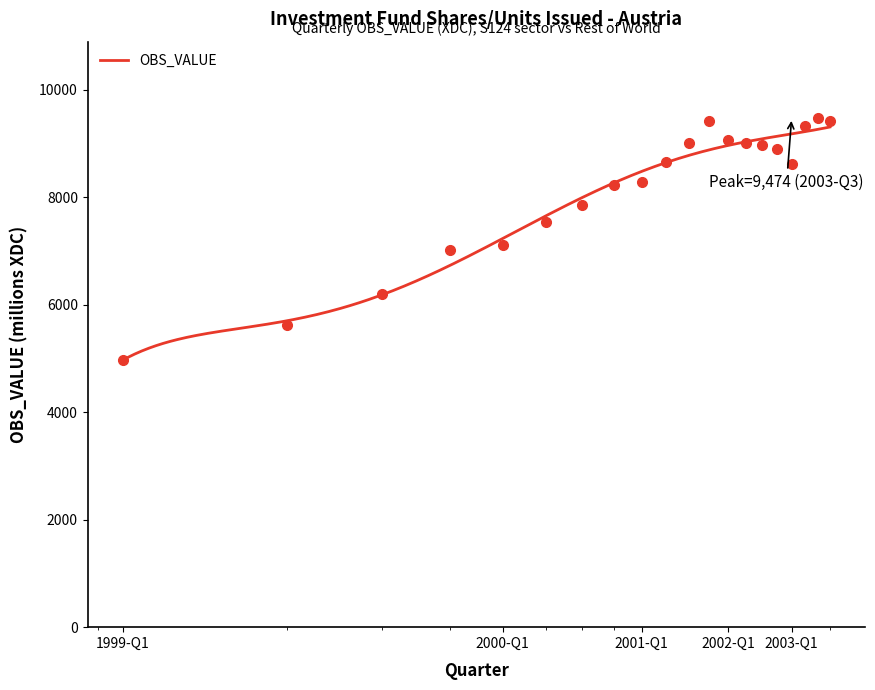

What is the change in value from 1999-Q1 to 1999-Q3?

+1224